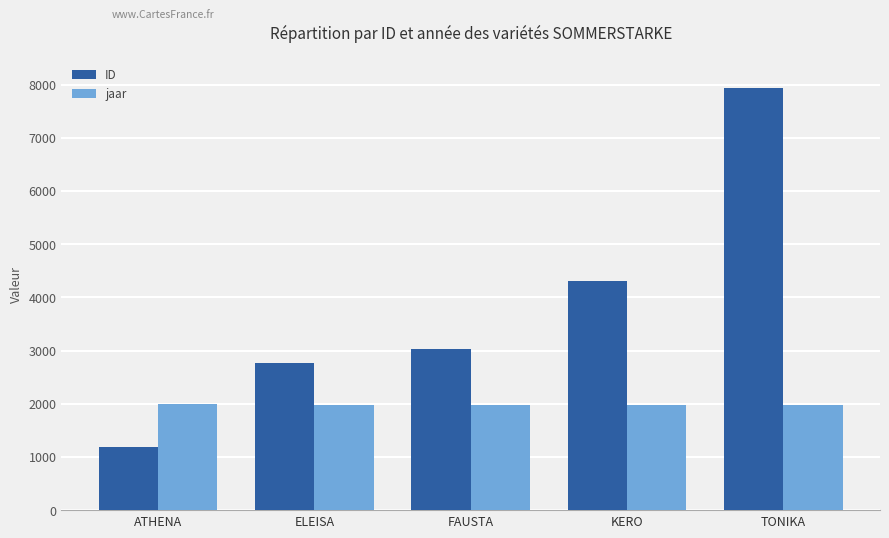

How many categories are shown in the chart?

5